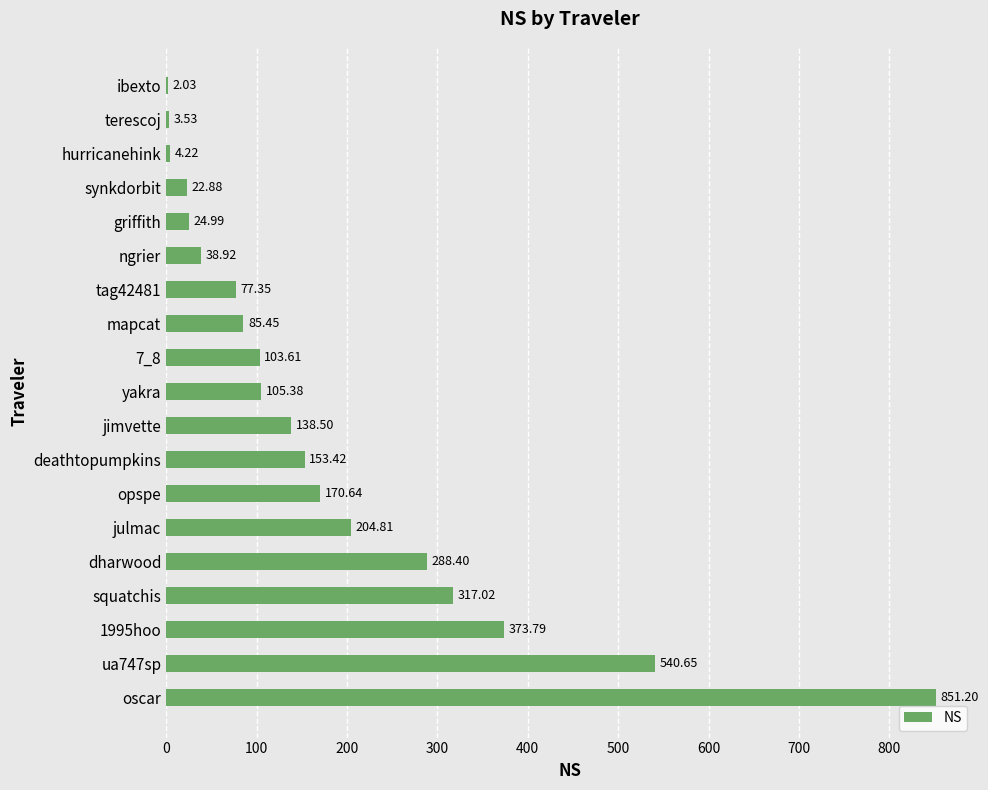

What is the sum of the values at ibexto and opspe?

172.7